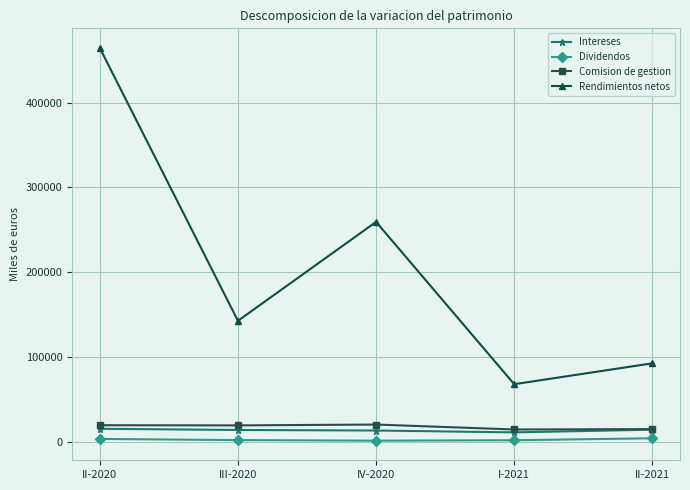

The value of Intereses at II-2020 is 15449. True or false?

True